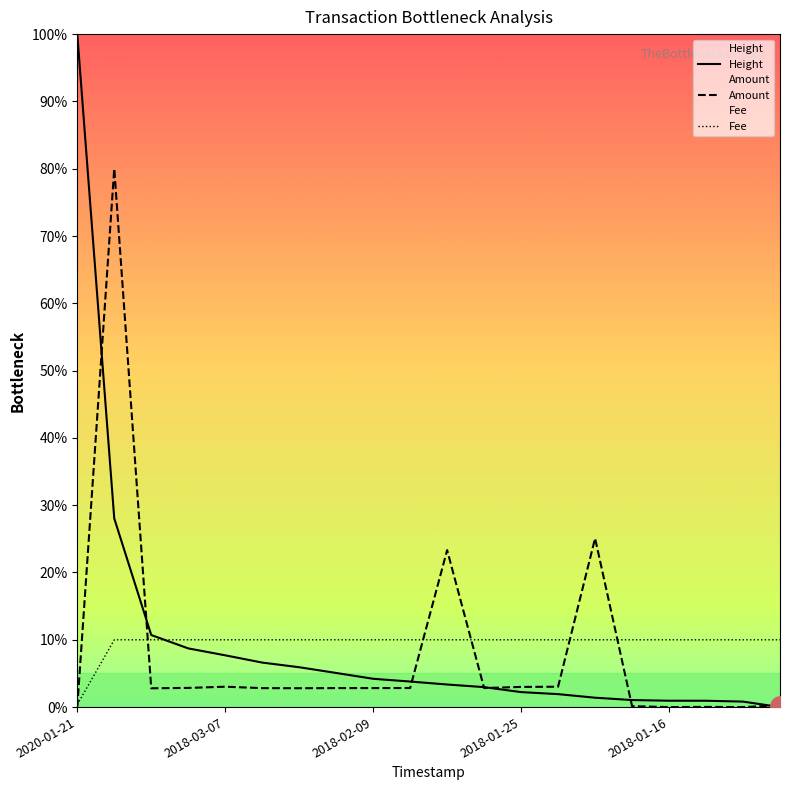

The value of Fee at 10 is 5.1. True or false?

False